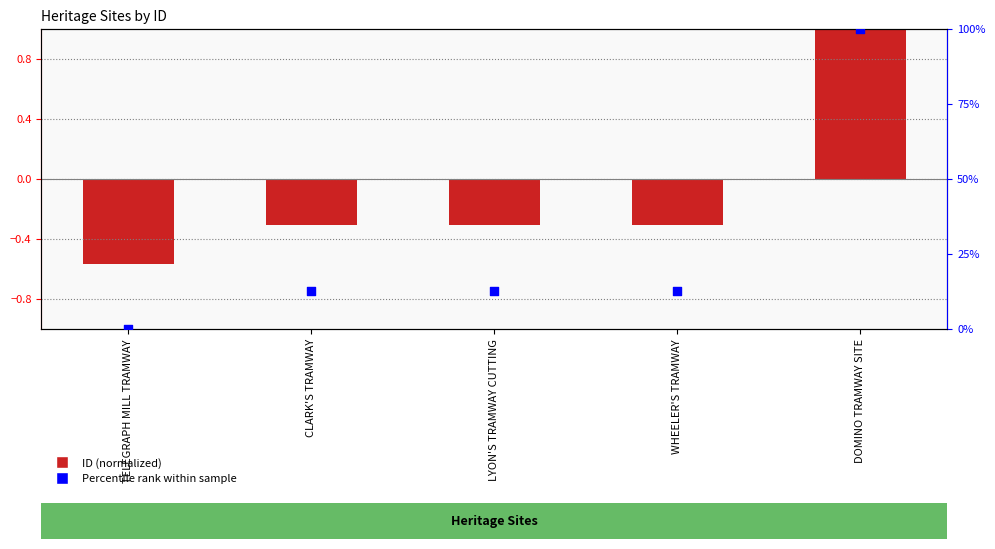

Which series reaches the maximum Y coordinate?

Percentile rank within sample